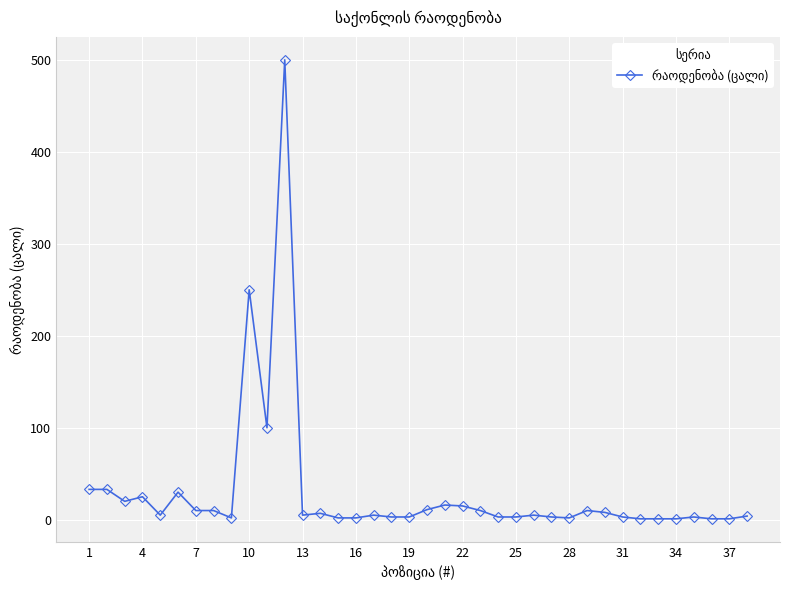

What is the difference between the maximum and minimum values?

499